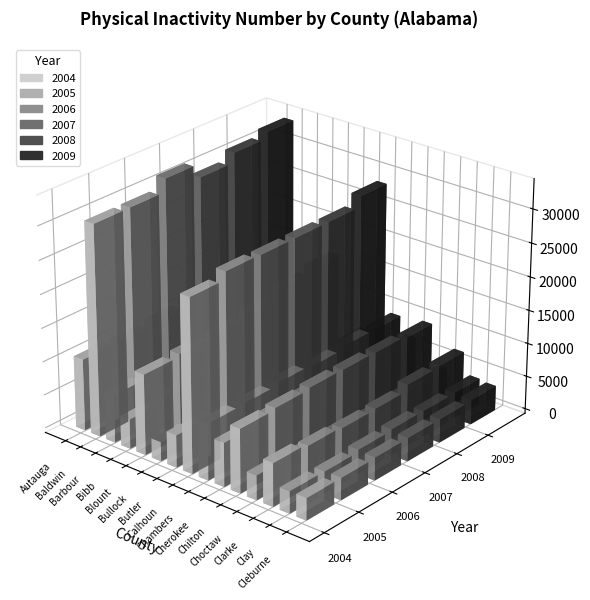

How many bars are there in total?

90